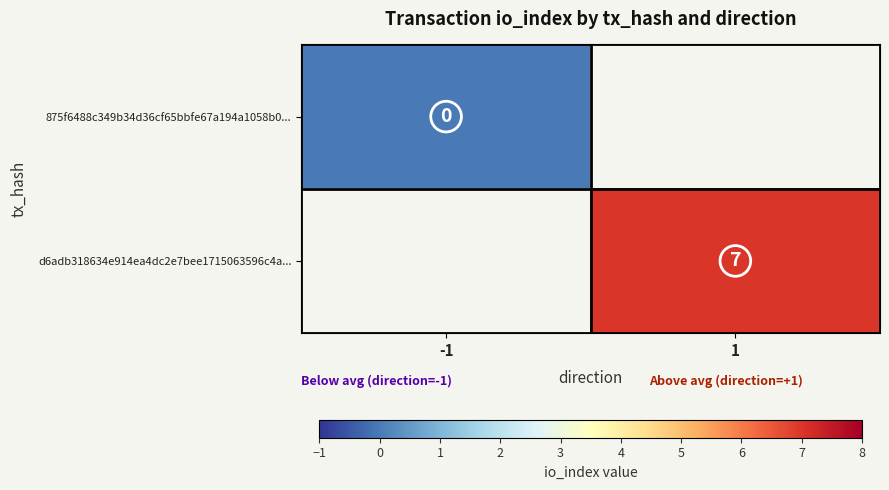

Count the number of data series in this chart.

2